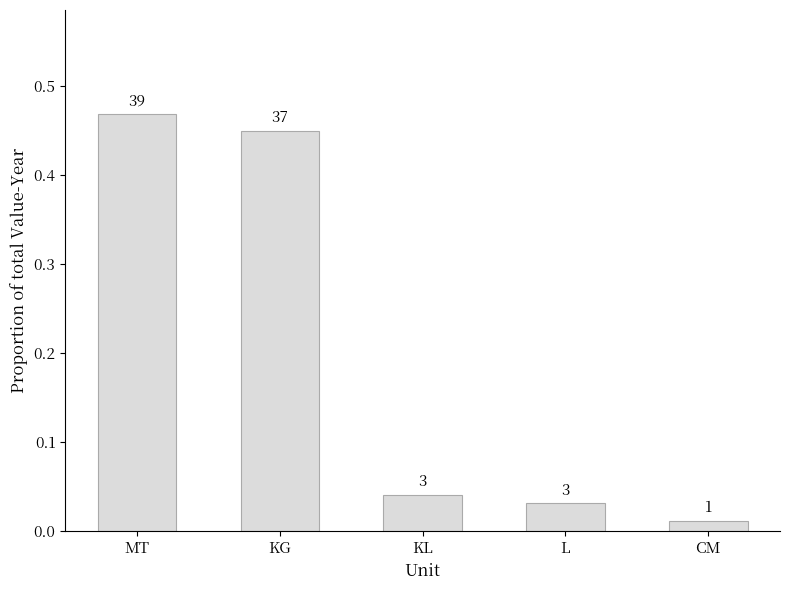

How many bars are there in total?

5